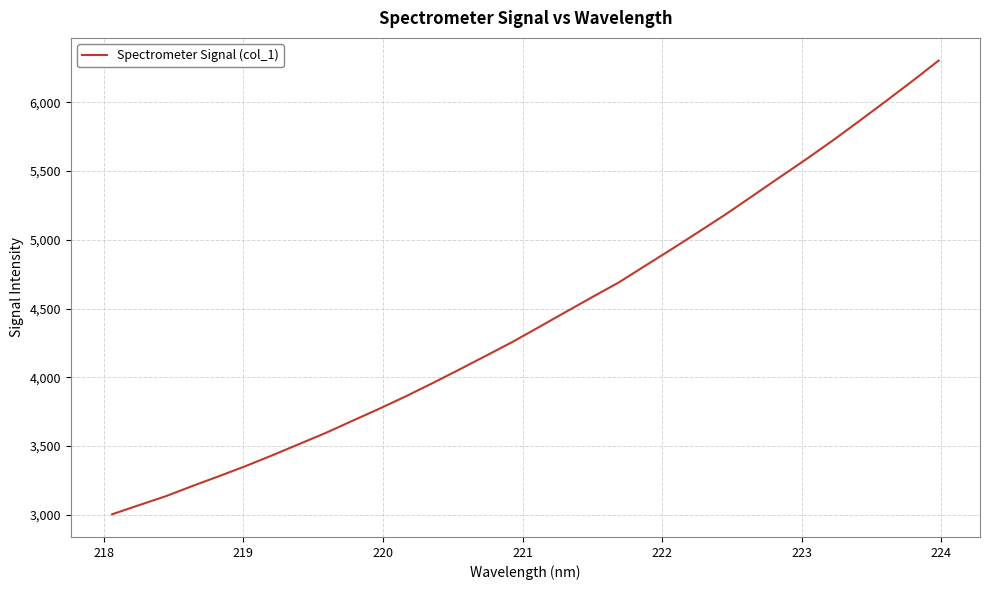

What is the minimum value shown in the chart?

3004.0